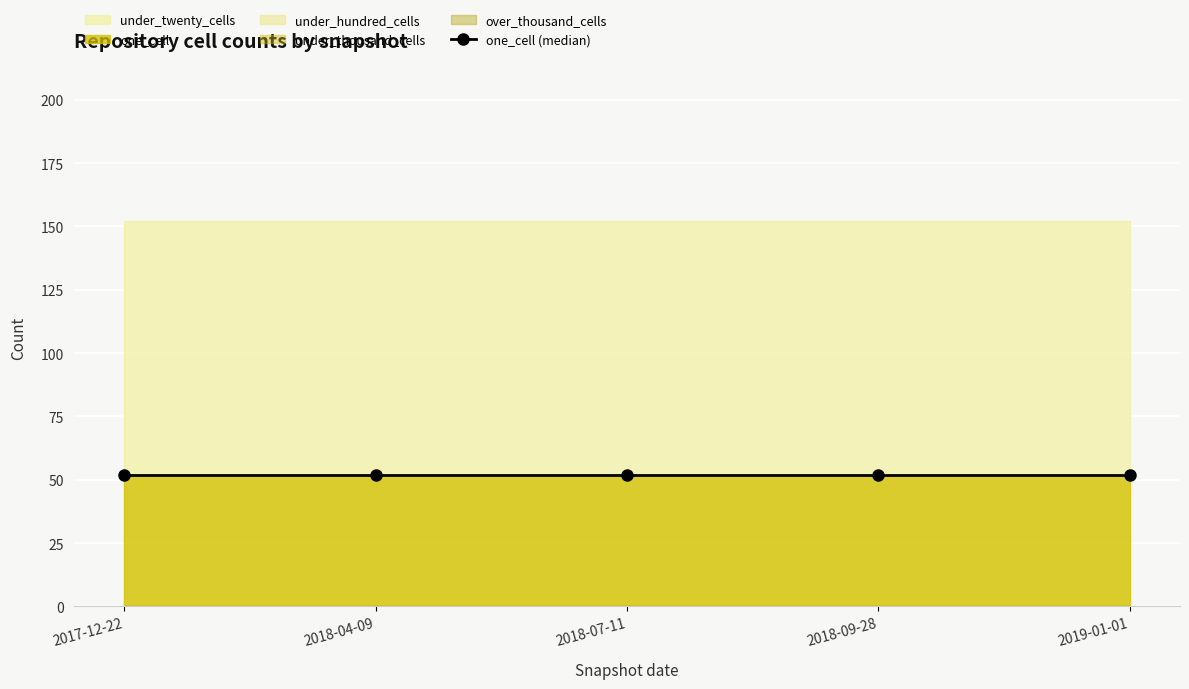

Between 2018-09-28 and 2017-12-22, which is larger?

2018-09-28